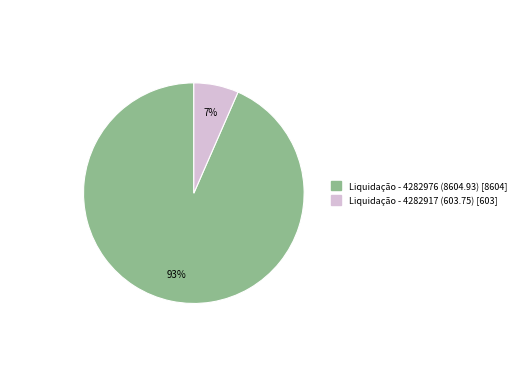

Is it true that Liquidação - 4282976 (8604.93) is 93% of the pie?

True